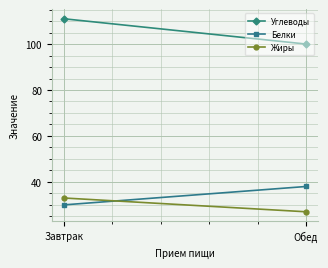

At Завтрак, list the series in order from largest to smallest.

Углеводы, Жиры, Белки